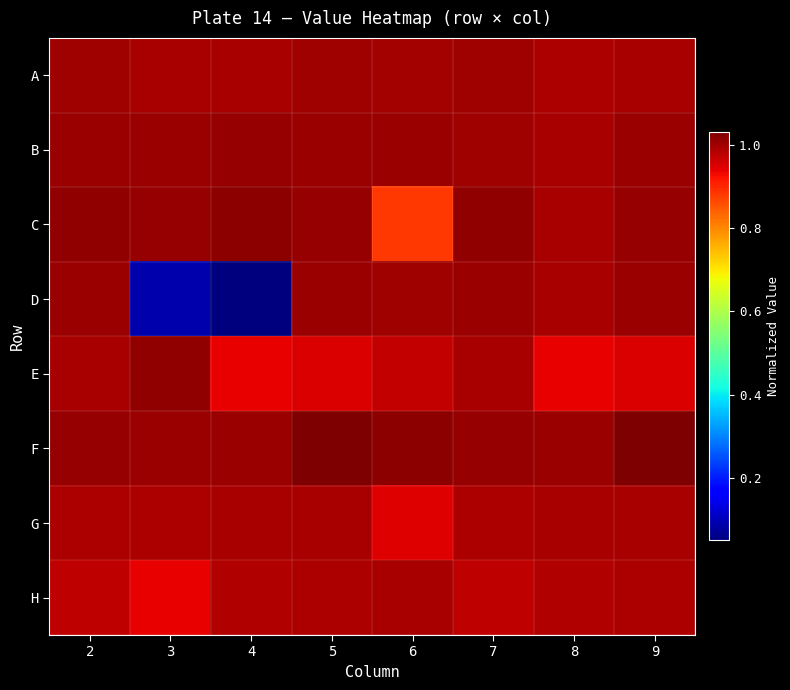

What is the total value across all series at 7?

8.0